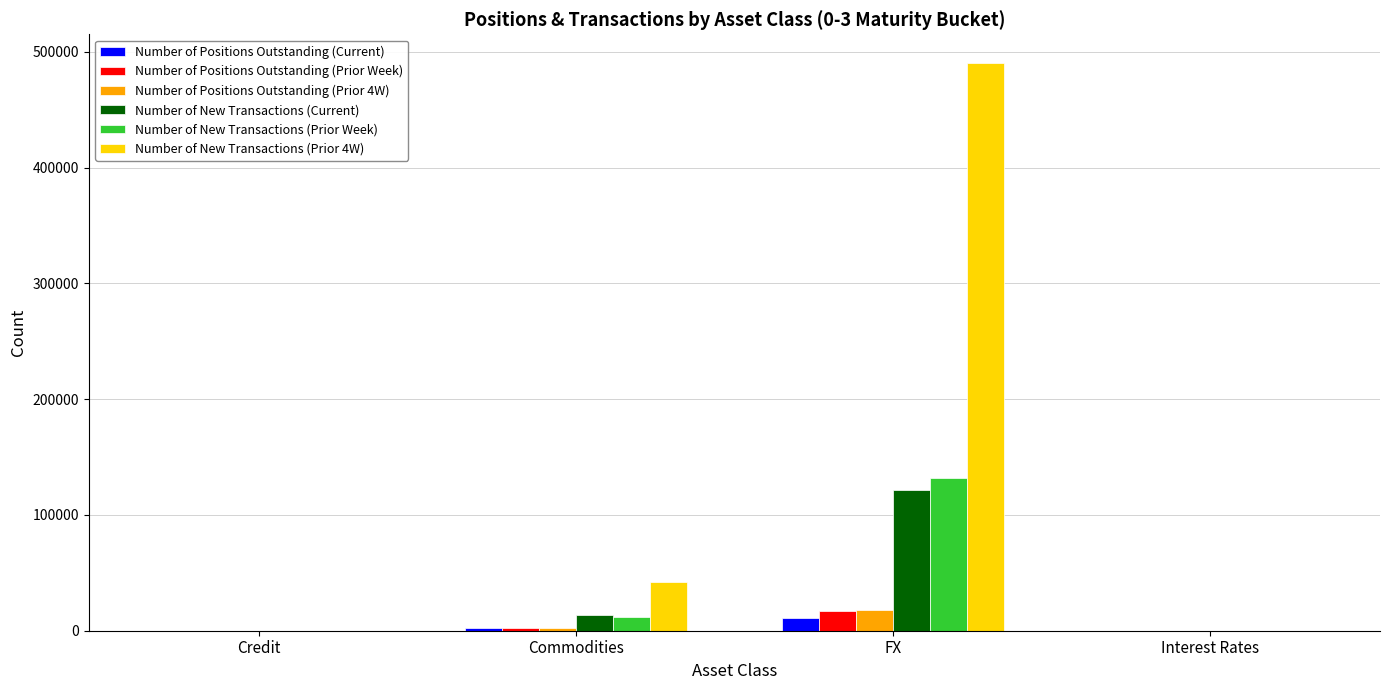

The value of Number of New Transactions (Current) at Interest Rates is 3. True or false?

True